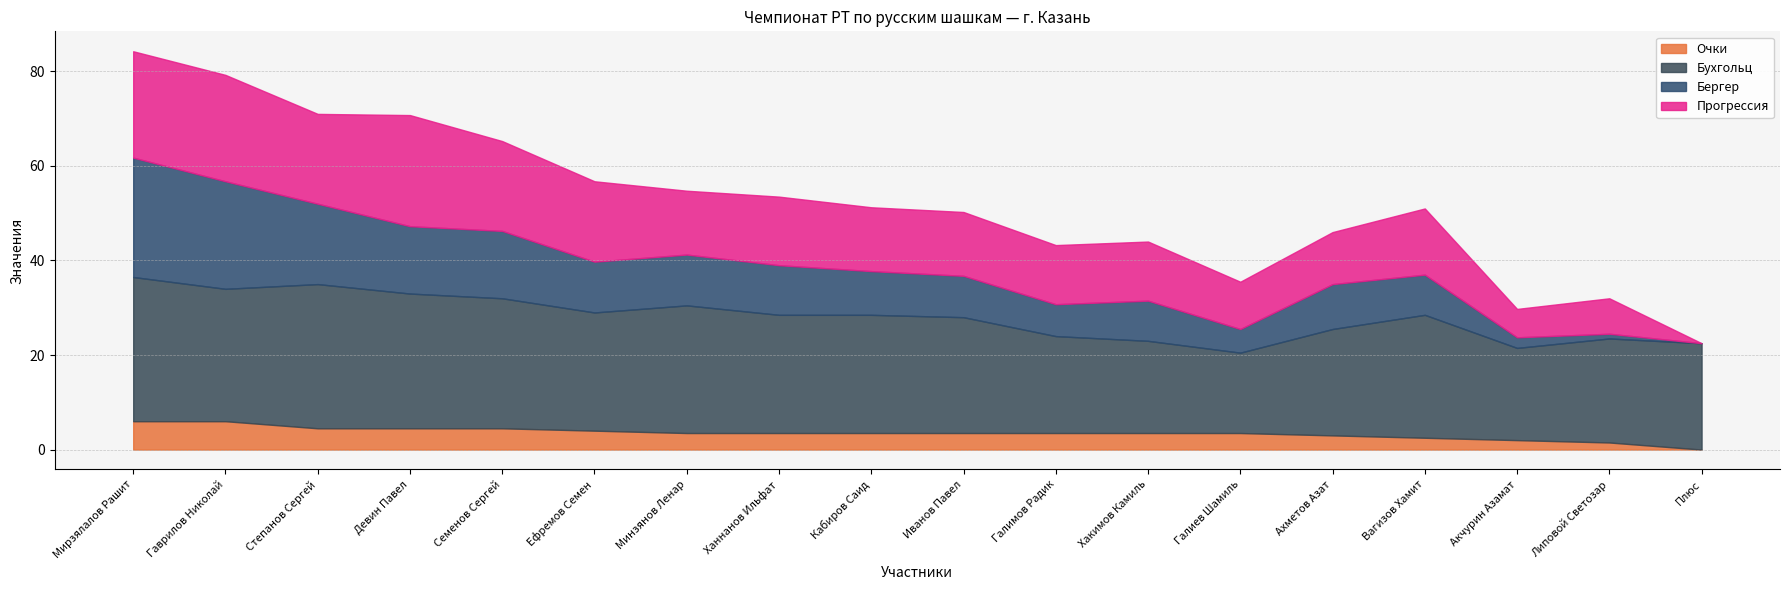

What are all the series names shown in the legend?

Очки, Бухгольц, Бергер, Прогрессия